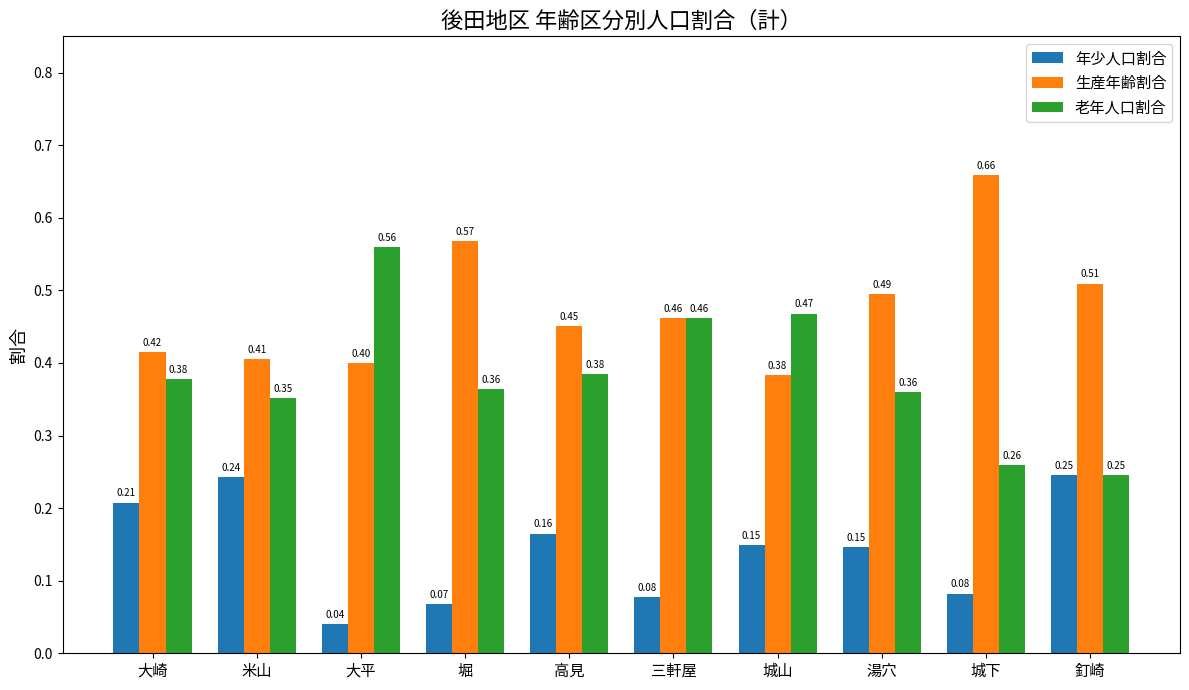

What is the approximate value of 老年人口割合 at 高見?

0.4